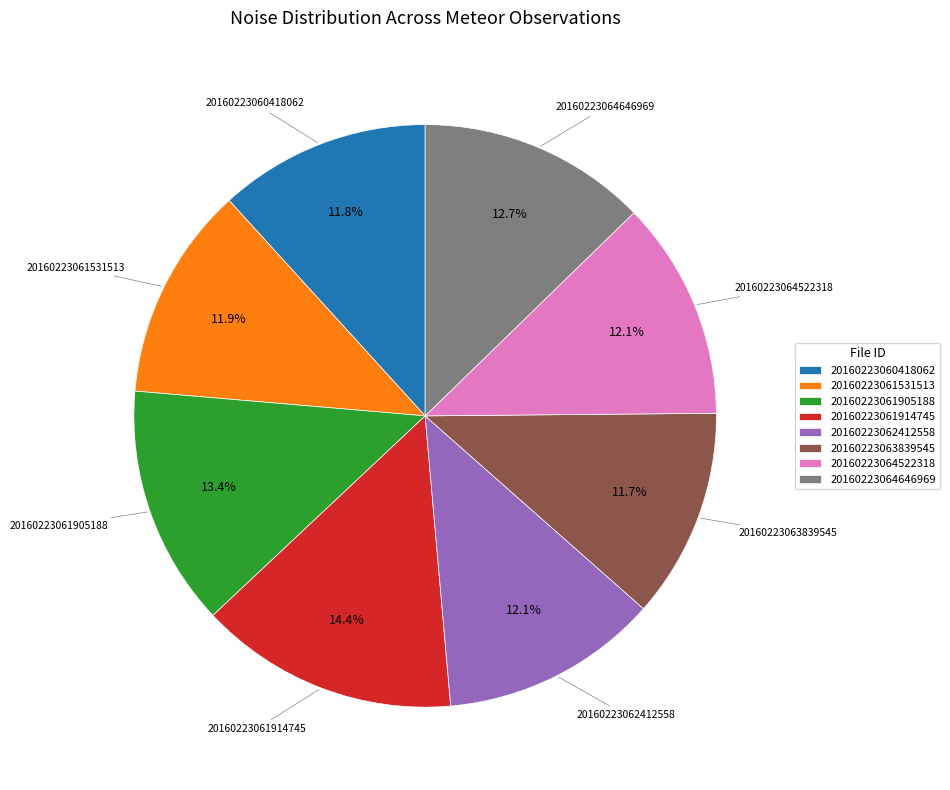

How much of the chart is everything except 20160223061905188?

86.6%